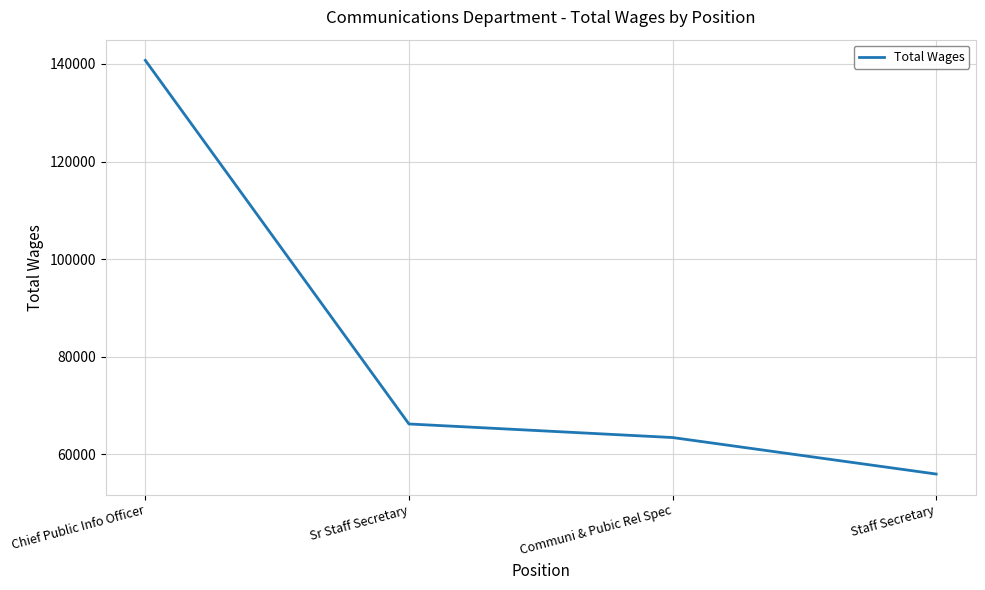

What position from the right is Communi & Pubic Rel Spec?

2